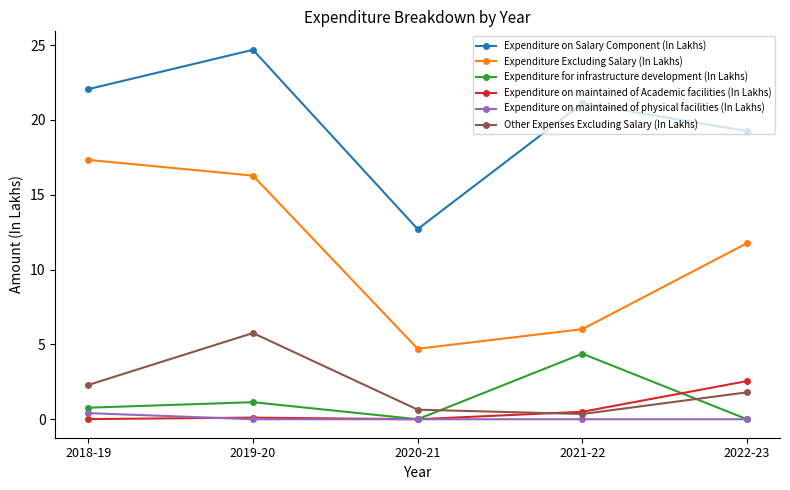

Which series changed the most between 2018-19 and 2022-23?

Expenditure Excluding Salary (In Lakhs)